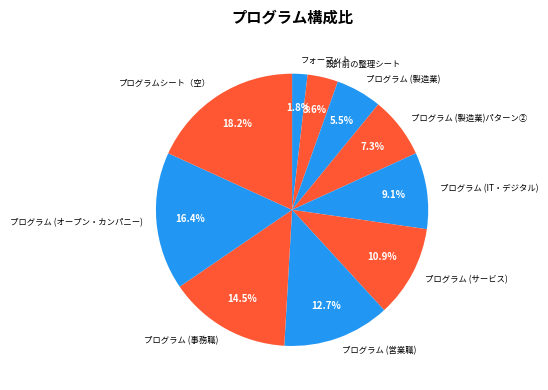

Rank the categories by value from highest to lowest.

プログラムシート（空）, プログラム (オープン・カンパニー), プログラム (事務職), プログラム (営業職), プログラム (サービス), プログラム (IT・デジタル), プログラム (製造業)パターン②, プログラム (製造業), 設計前の整理シート, フォーマット